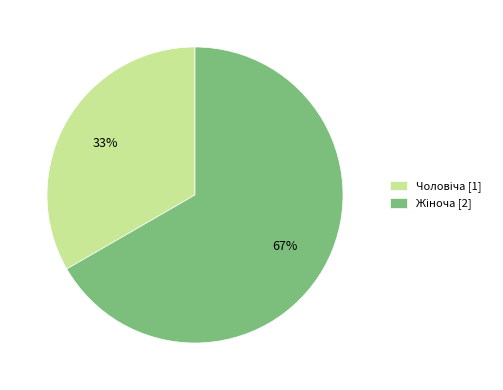

To the nearest percent, what is the average slice percentage?

50%